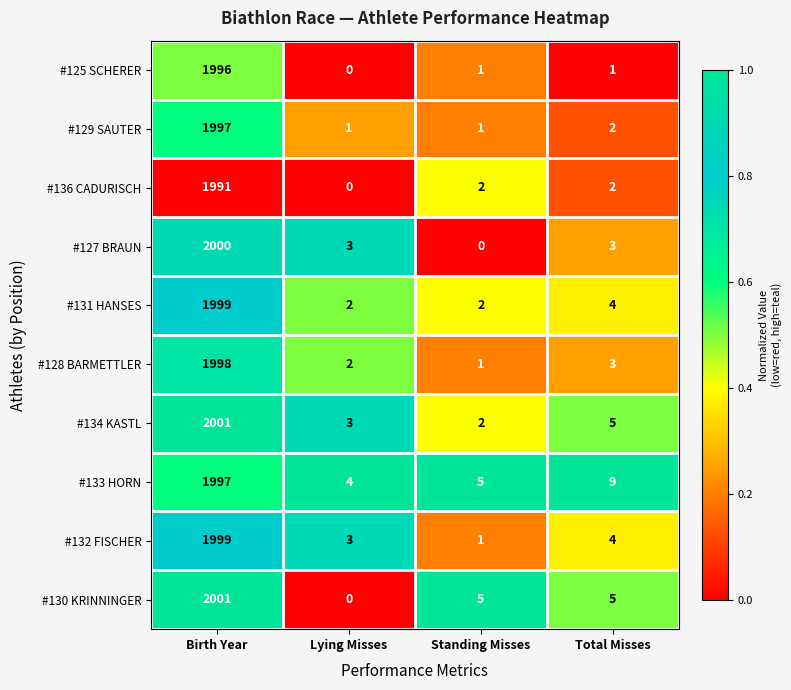

Between Standing Misses and Total Misses, which series saw the biggest shift?

#133 HORN